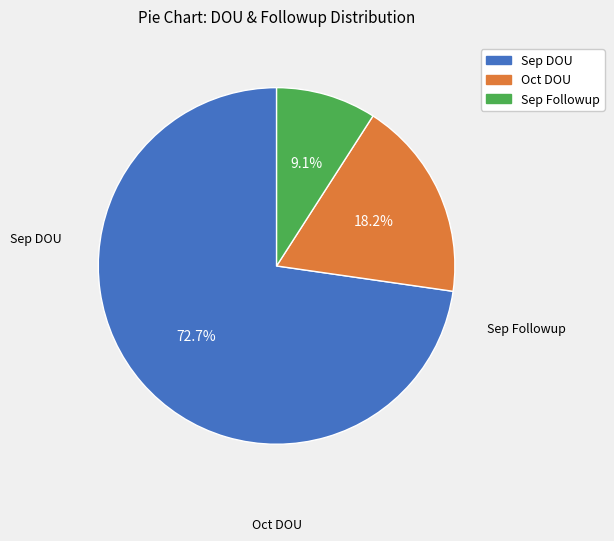

Count the number of slices in the pie.

3